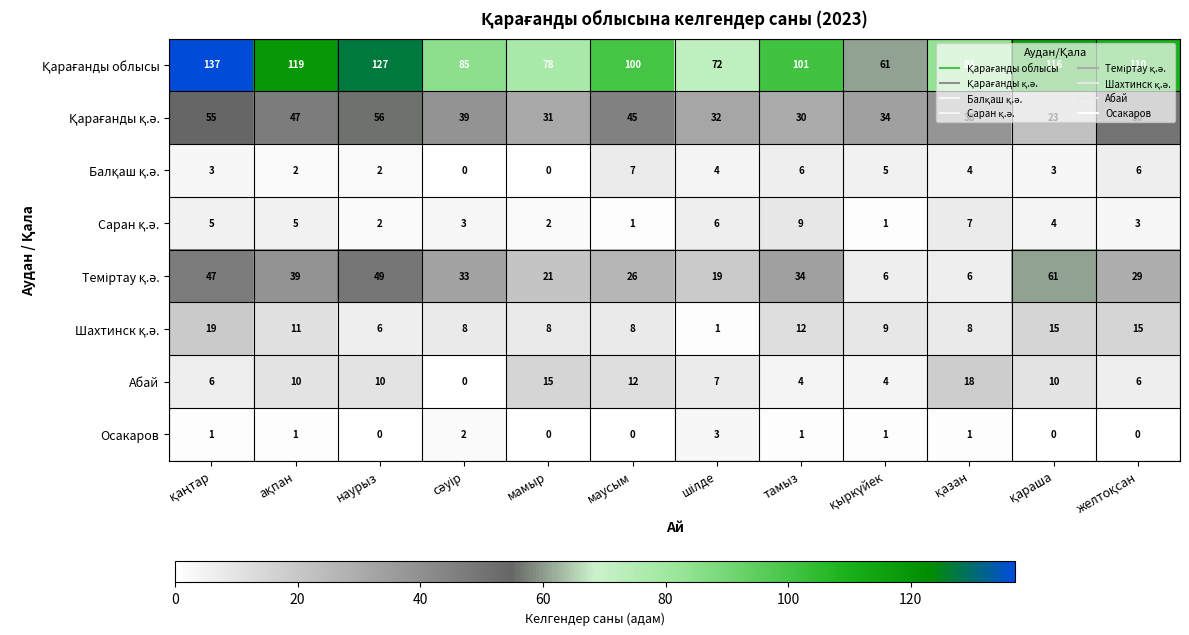

What is the greatest value displayed?

137